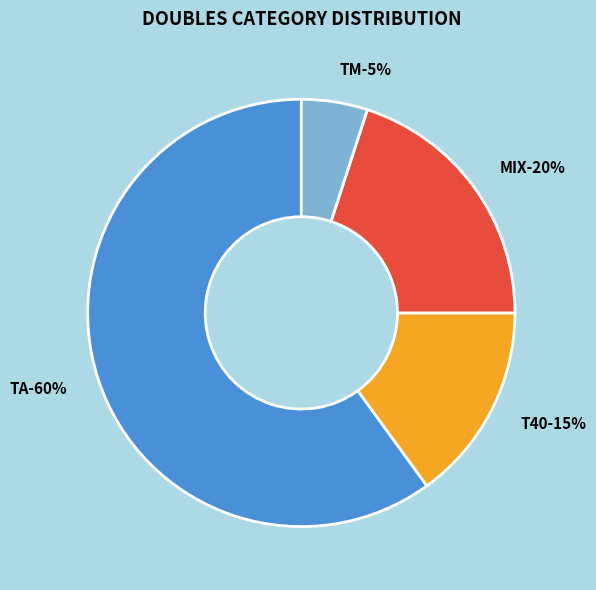

What percentage is NOT represented by MIX?

80.0%